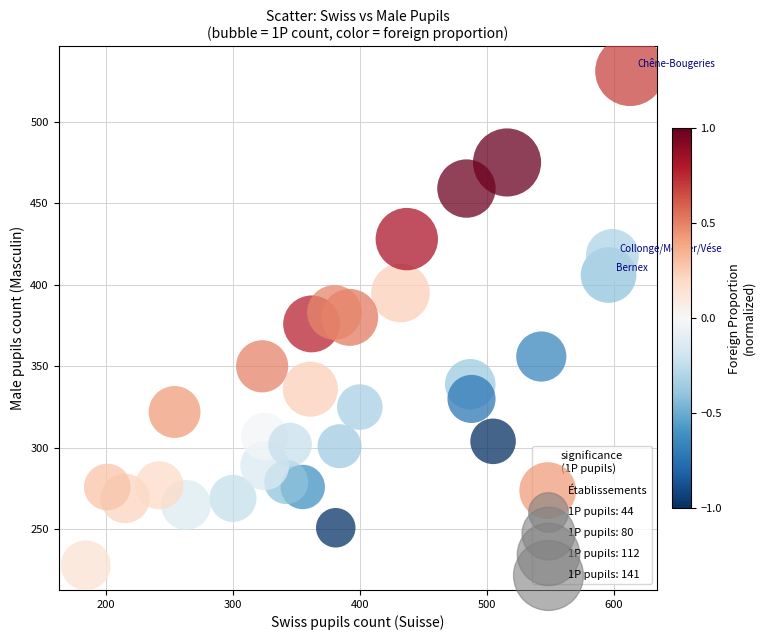

What is the range of Y values (max minus min)?

303